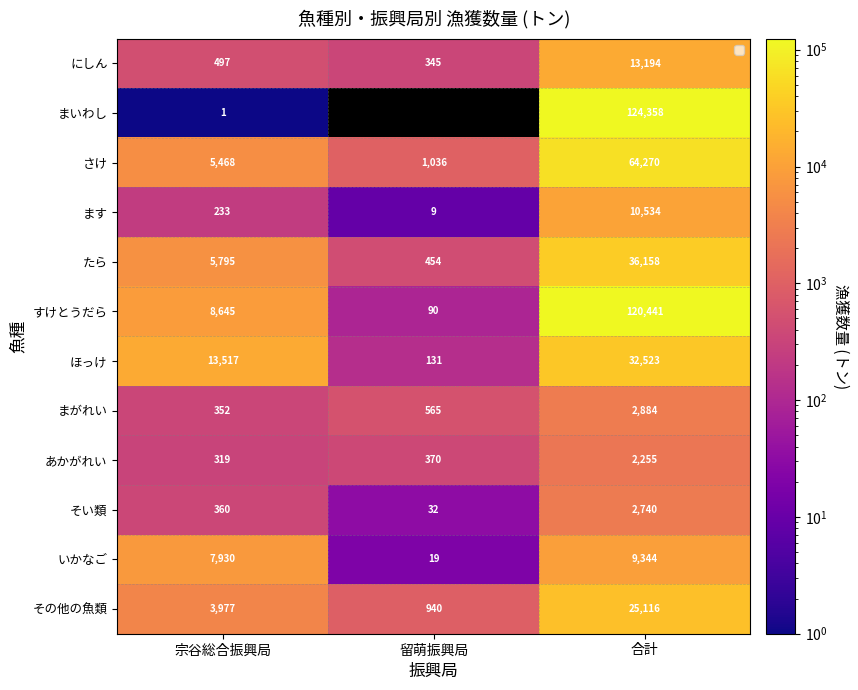

How many そい類 values are between 32 and 2740?

3